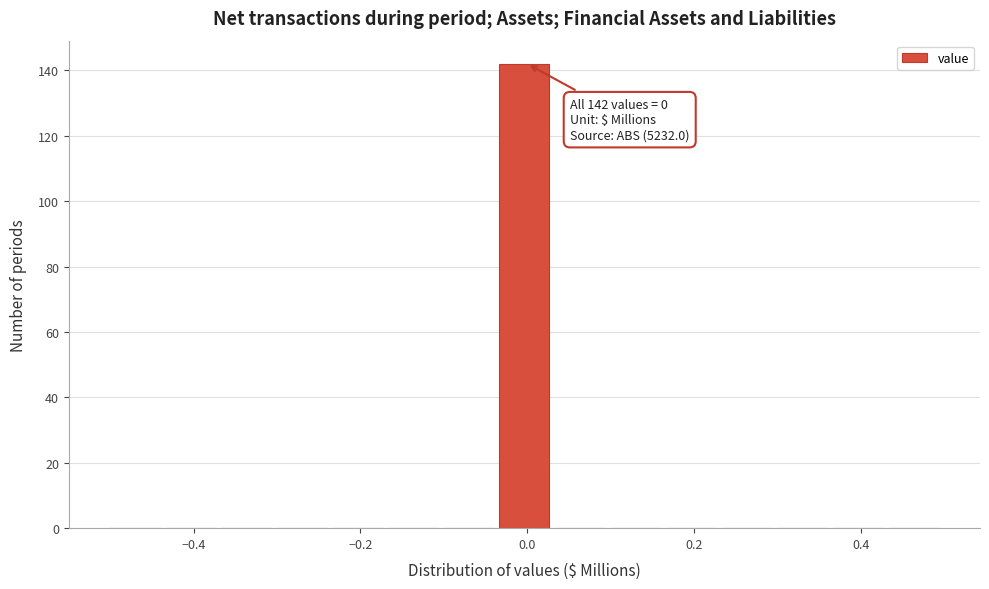

Around what value on the x-axis is the tallest bar? Give the approximate position of its centre, as read against the axis.

0.00